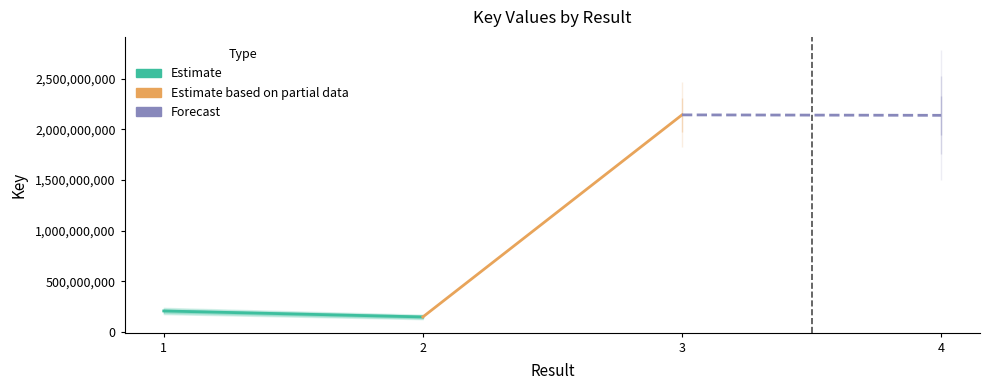

What is the difference between the values at 1 and 2?

58901573